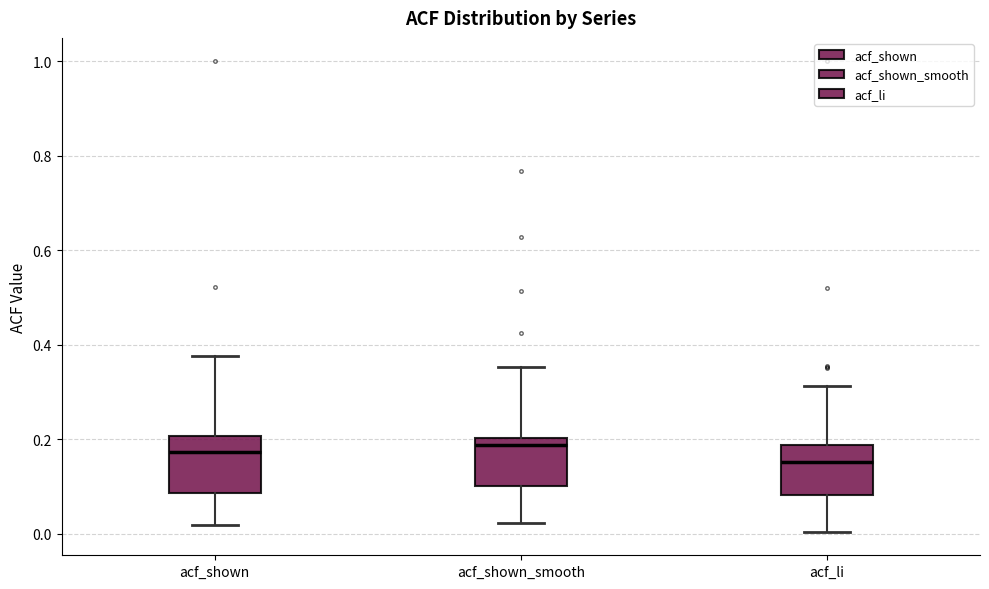

Reading left to right, transcribe this box plot: for each box, give where its median line is, the range the box spans, and where its two whiskers end, as read against the y-axis. The values are not printed on the chart, so give them approximately, as read against the axis.

acf_shown: median 0.18, box 0.08 to 0.20, whiskers 0.02 to 0.38
acf_shown_smooth: median 0.18, box 0.10 to 0.20, whiskers 0.02 to 0.36
acf_li: median 0.16, box 0.08 to 0.18, whiskers 0.00 to 0.32